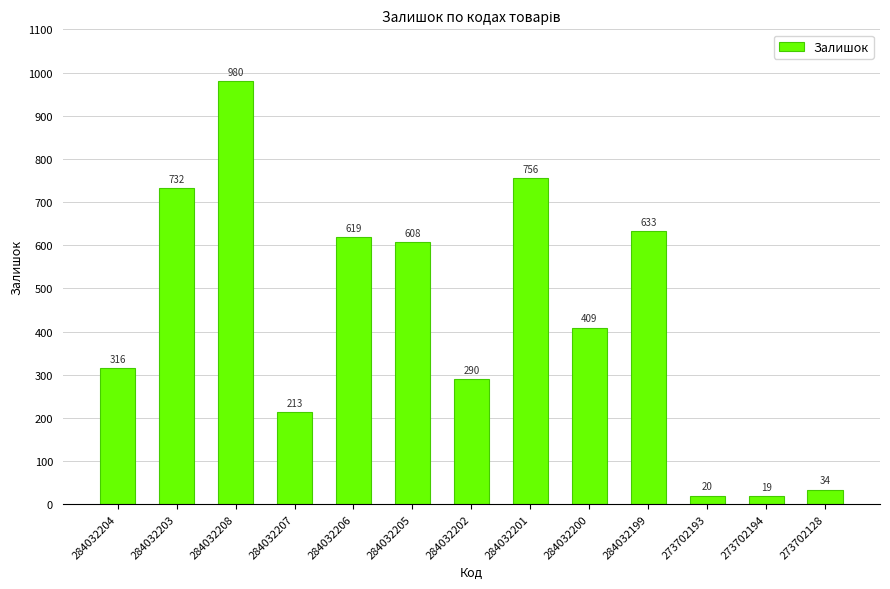

True or false: the data shows 34 at 273702128.

True